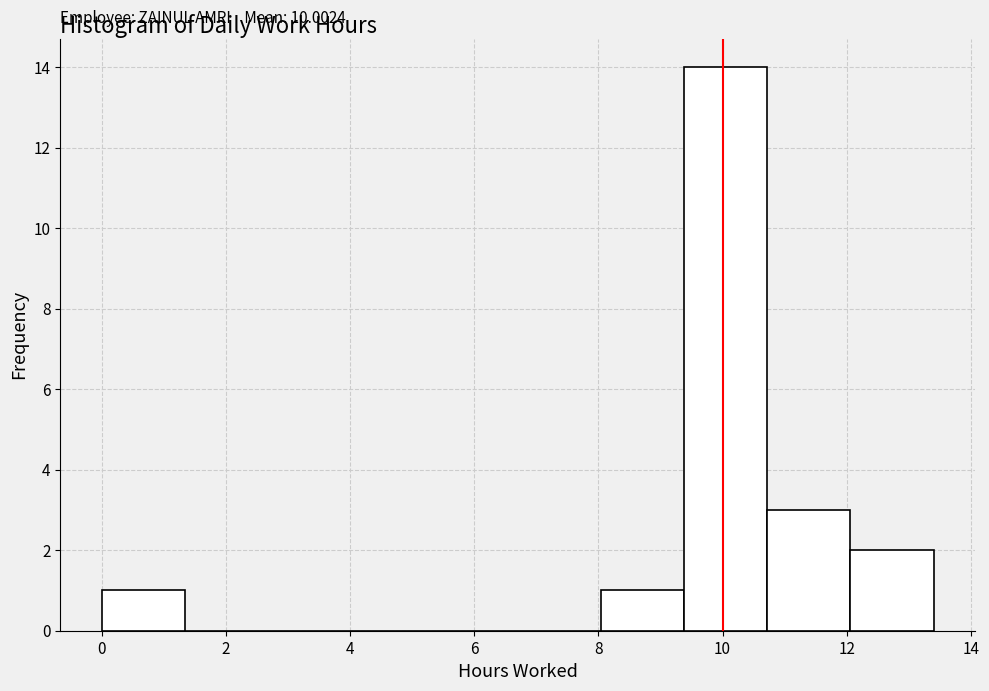

Over which range of the x-axis is the bar tallest?

9.38 to 10.72